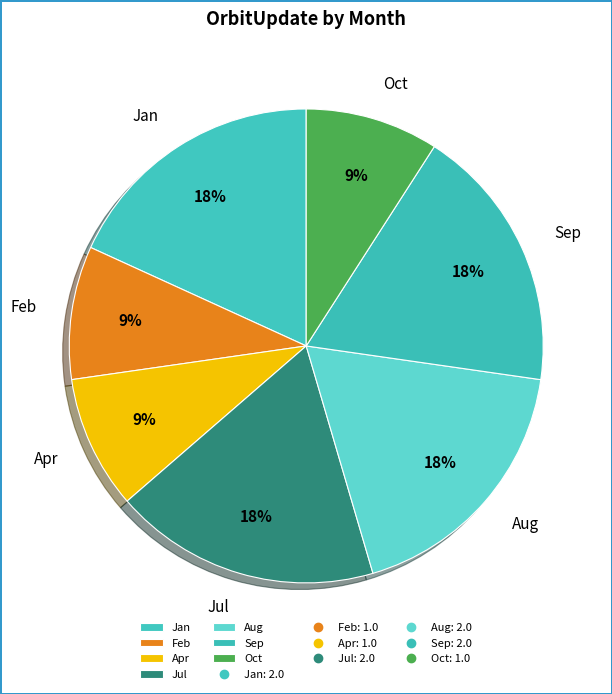

To the nearest percent, what portion does Sep represent?

18%